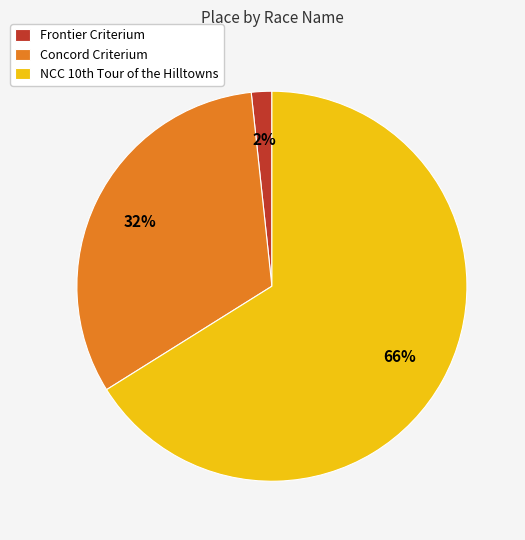

What is the majority slice?

NCC 10th Tour of the Hilltowns